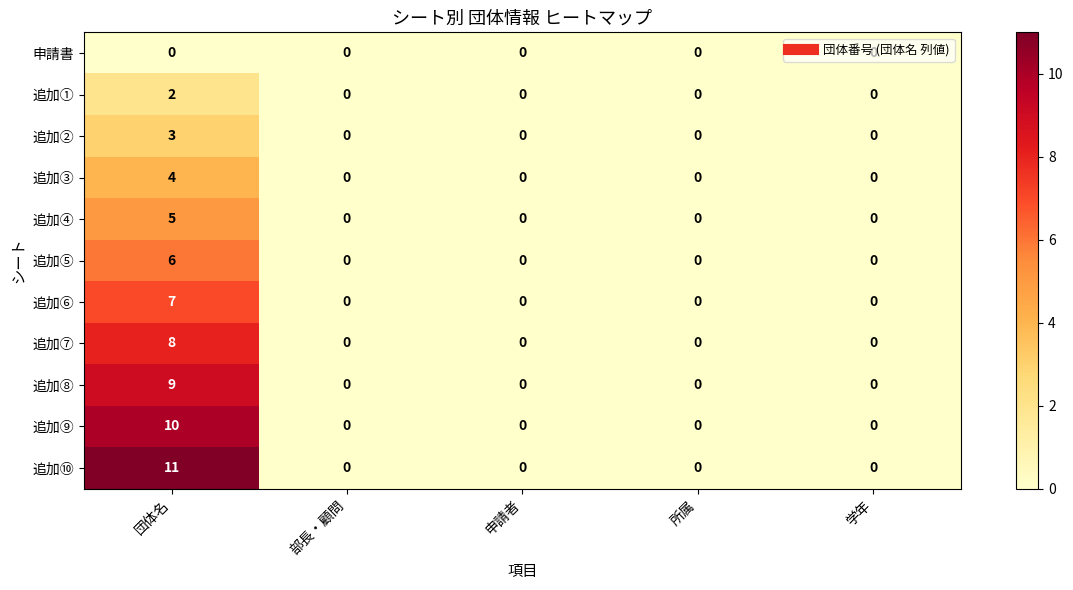

What is the difference between the maximum and minimum values in the 追加④ series?

5